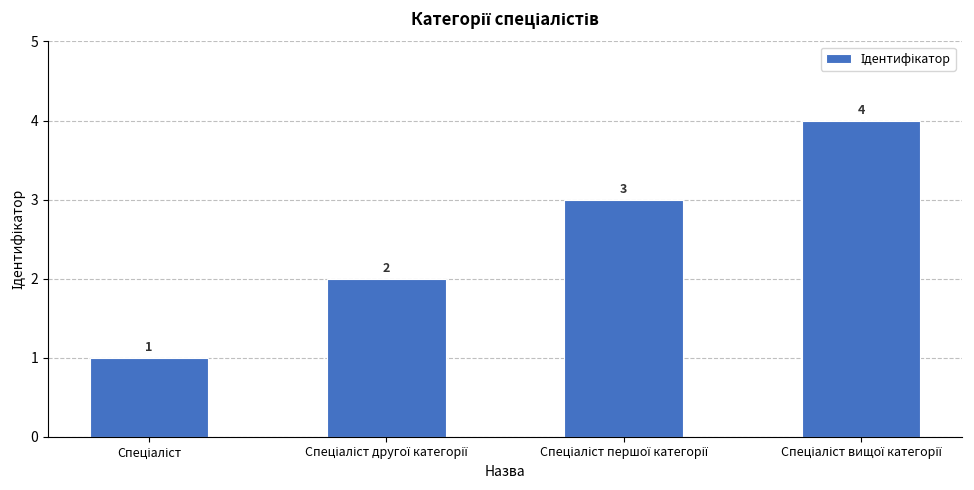

How many bars are there in total?

4